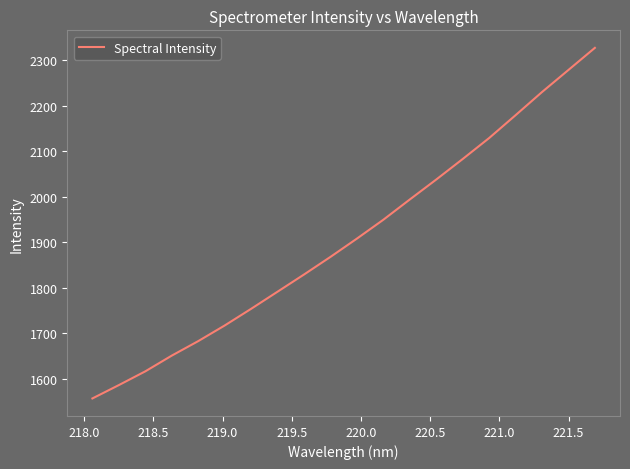

What is the difference between the maximum and minimum values?

770.9